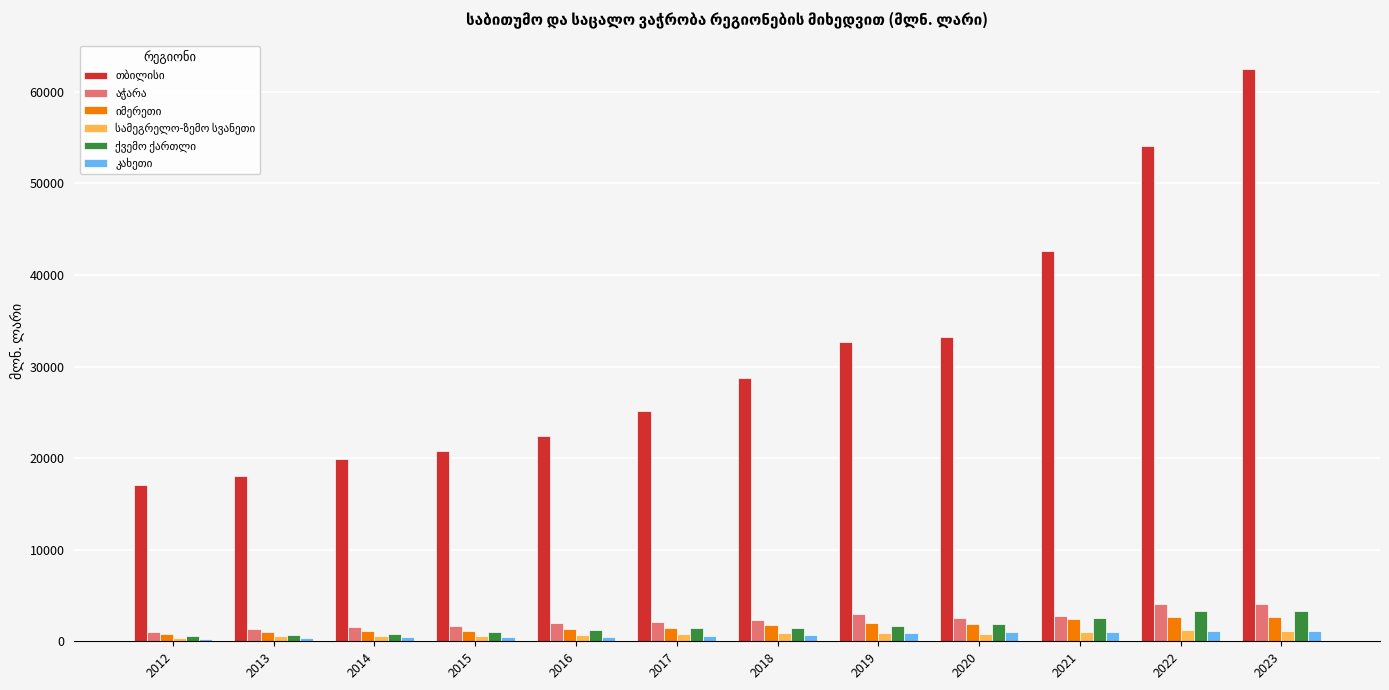

How many data points does each series have?

12